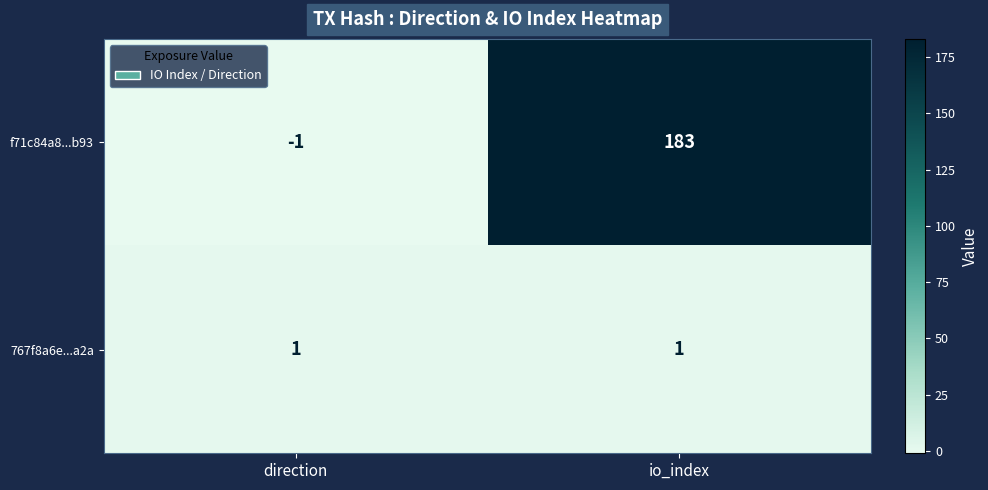

True or false: 767f8a6e...a2a has a value of 1 at direction.

True